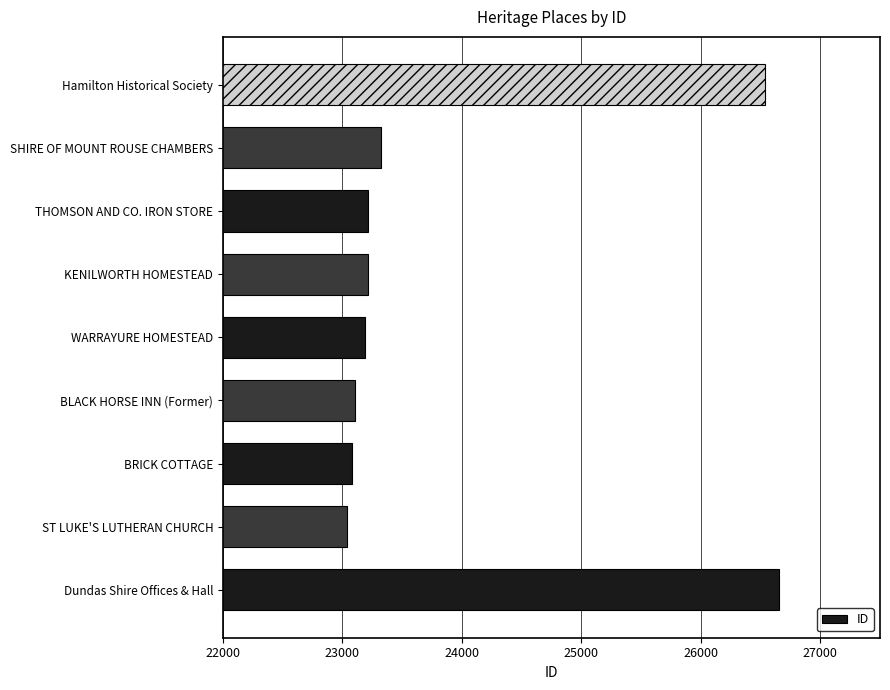

What value does the data have at Hamilton Historical Society?

26537